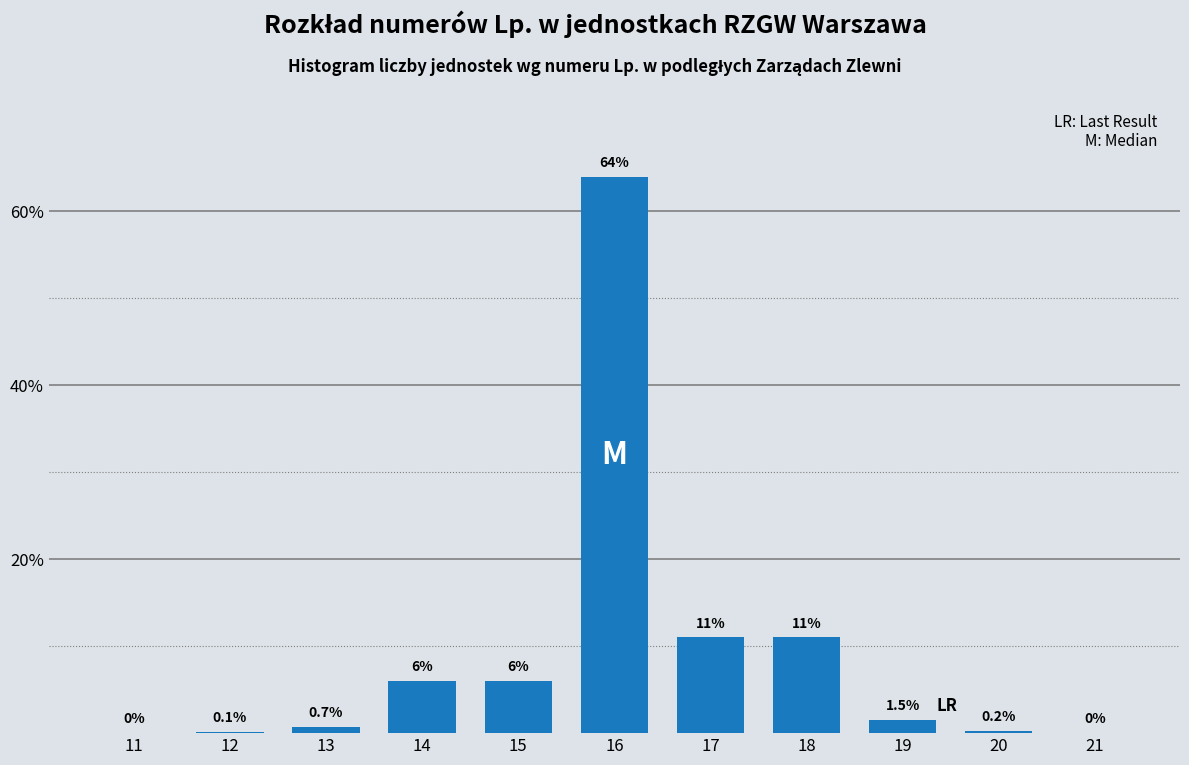

Reading left to right, extract all data points from this chart.

11=0.0	12=0.1	13=0.7	14=6.0	15=6.0	16=64.0	17=11.0	18=11.0	19=1.5	20=0.2	21=0.0